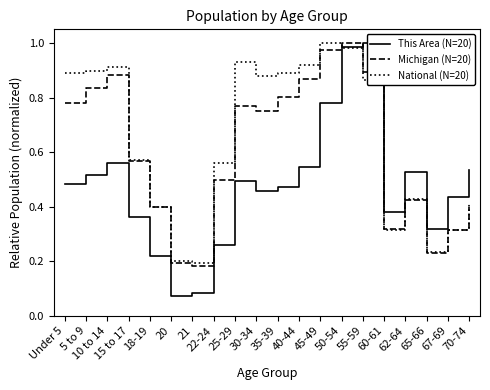

Where is This Area (N=20) nearest to the value 0?

20